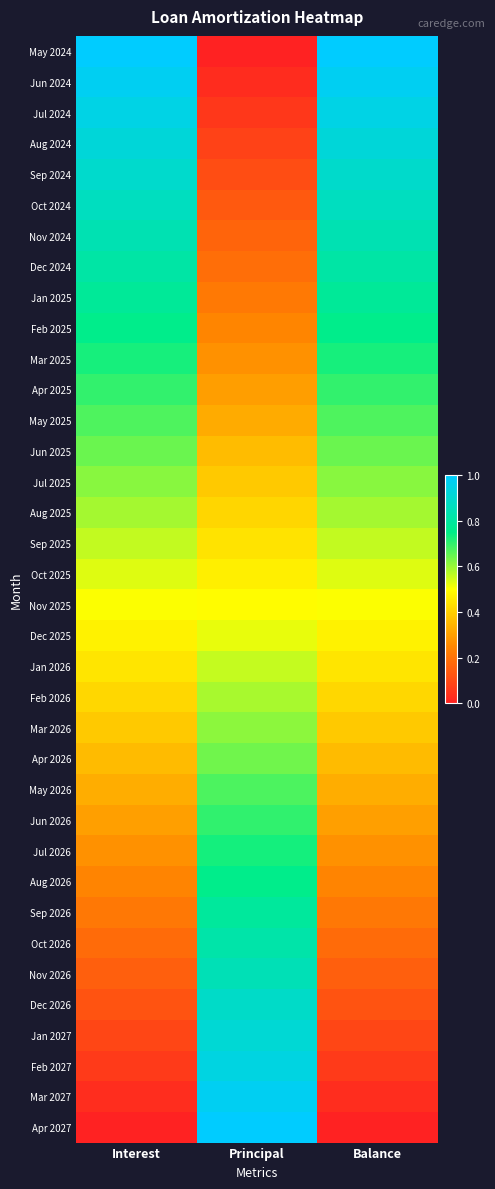

What is the spread (max minus min) of values at Interest?

1.0